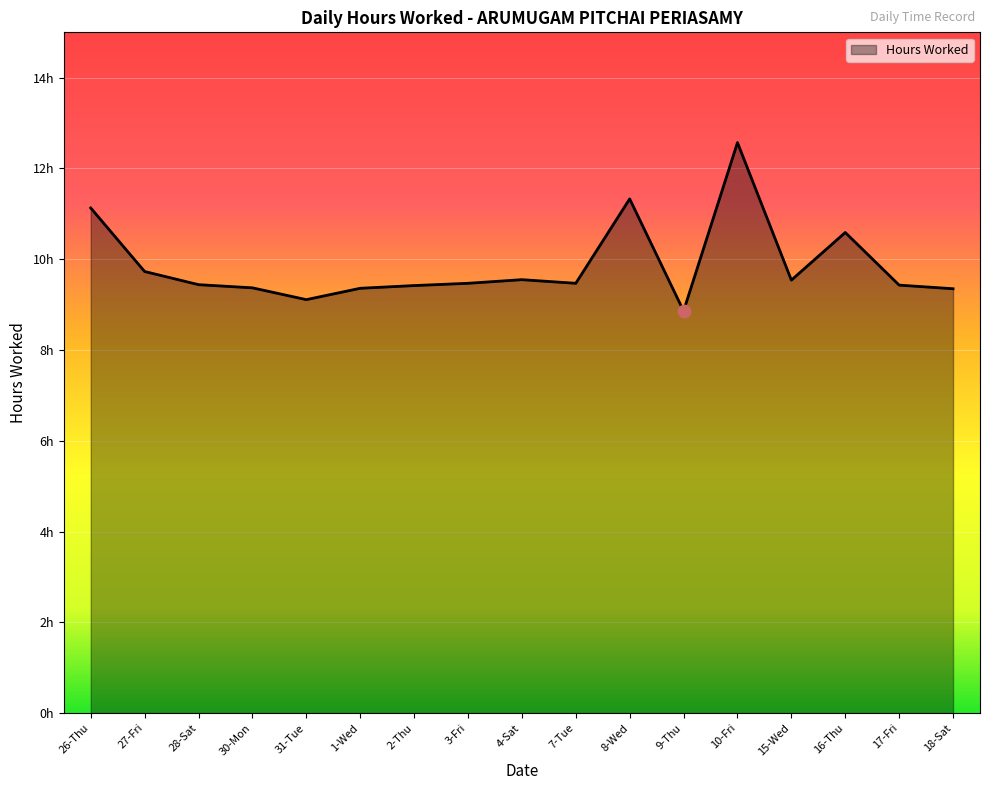

Between 4-Sat and 10-Fri, which is larger?

10-Fri